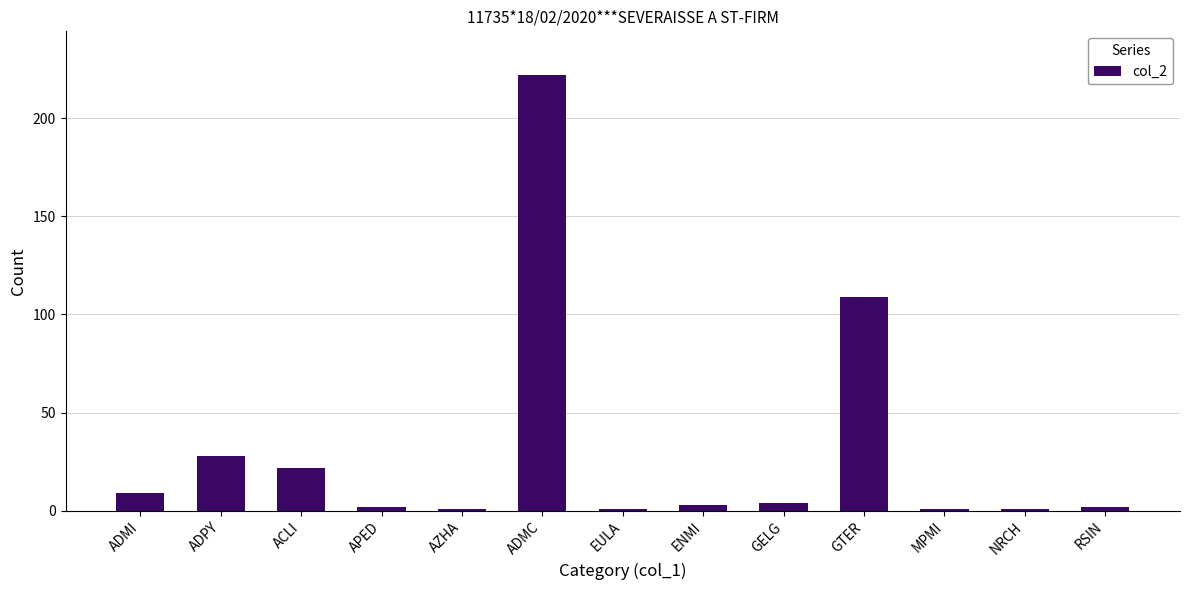

Which label corresponds to the largest value in the chart?

ADMC